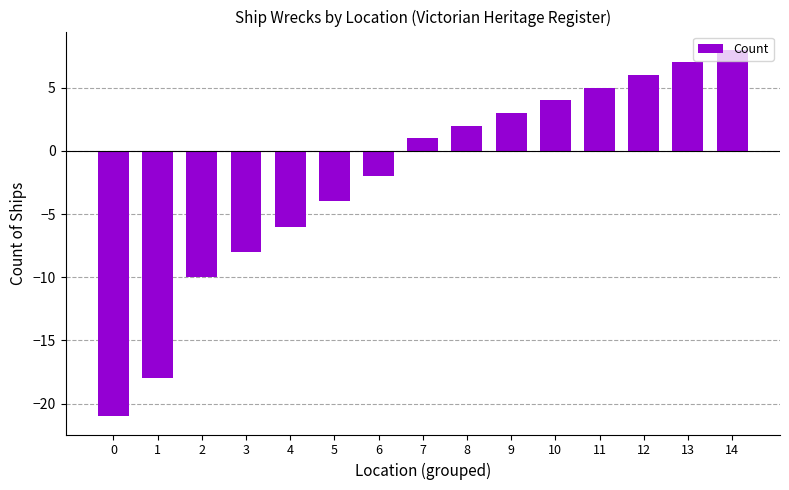

Is it true that the value at 7 is 0?

False